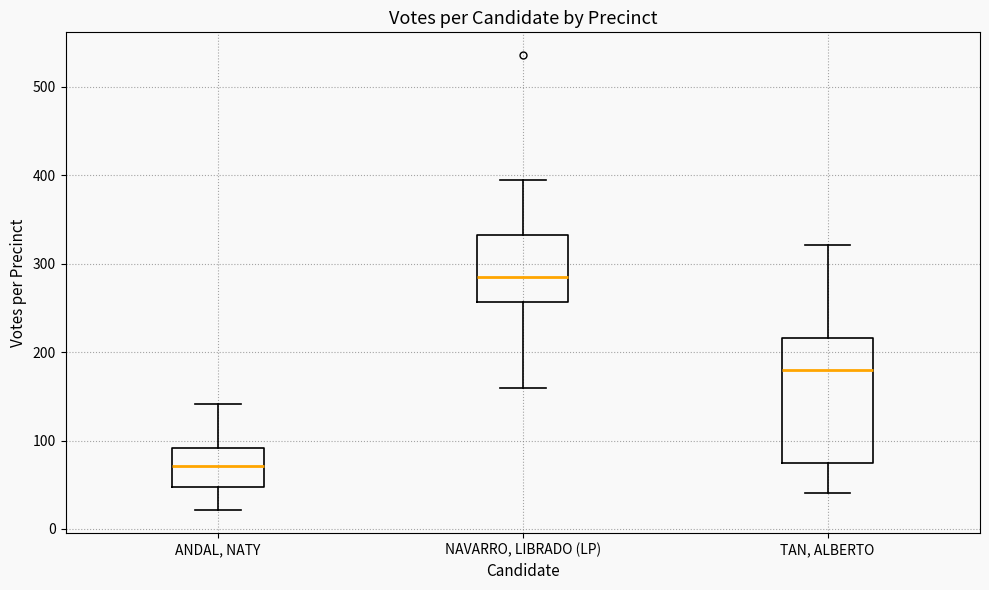

Reading left to right, read every box against the y-axis: the position of its median line, the range the box covers, and the ends of its whiskers. The values are not printed on the chart, so give them approximately, as read against the axis.

ANDAL, NATY: median 70, box 50 to 90, whiskers 20 to 140
NAVARRO, LIBRADO (LP): median 280, box 260 to 330, whiskers 160 to 400
TAN, ALBERTO: median 180, box 70 to 220, whiskers 40 to 320